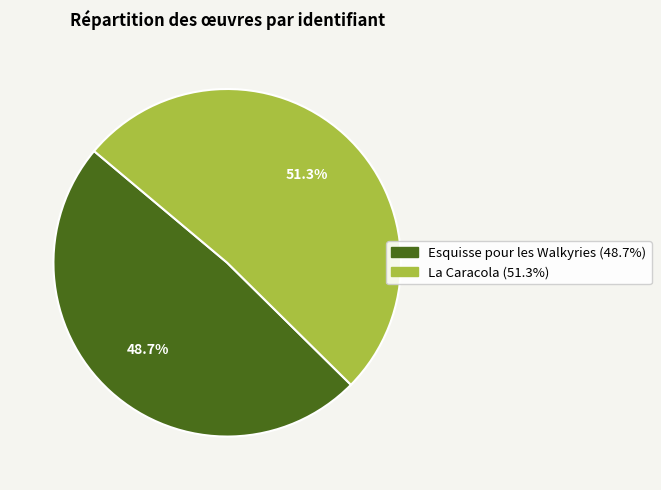

What is the smallest slice in the pie chart?

Esquisse pour les Walkyries